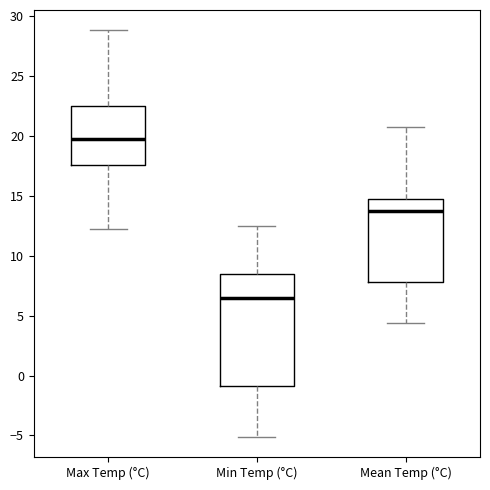

Comparing the boxes themselves (not the whiskers), which one is the tallest?

Min Temp (°C)